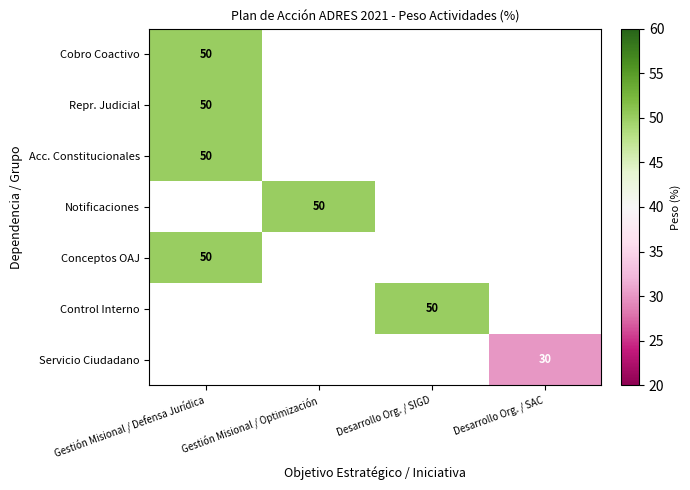

The value of Cobro Coactivo at Gestión Misional / Defensa Jurídica is 81. True or false?

False